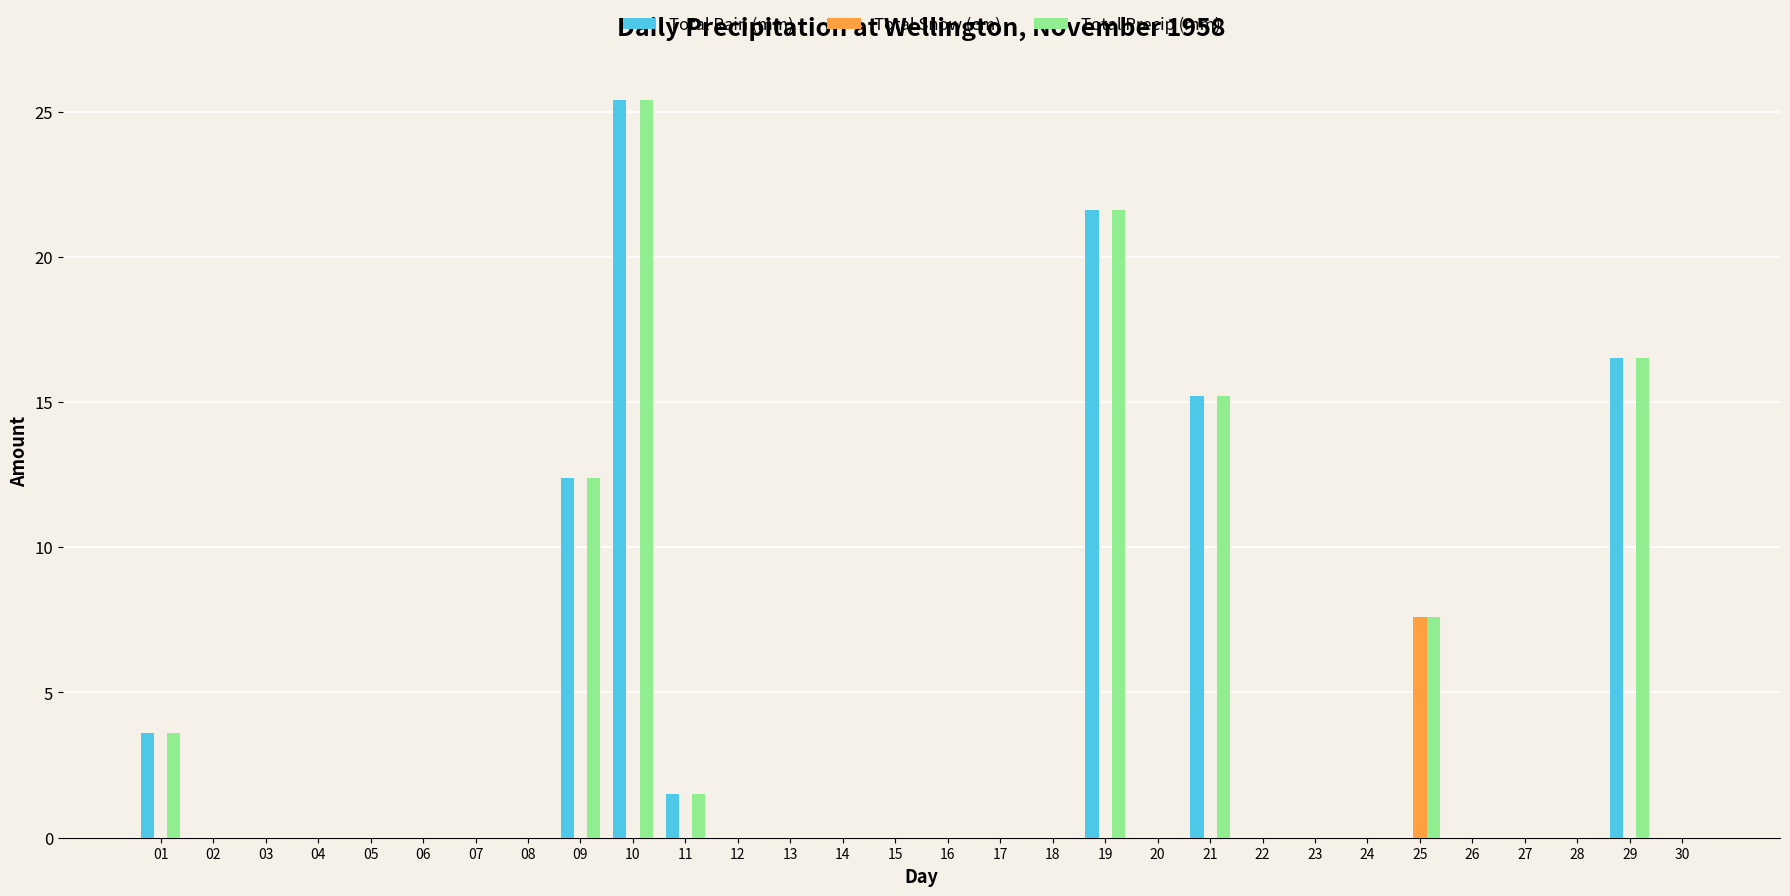

What is the spread (max minus min) of values at 11?

1.5